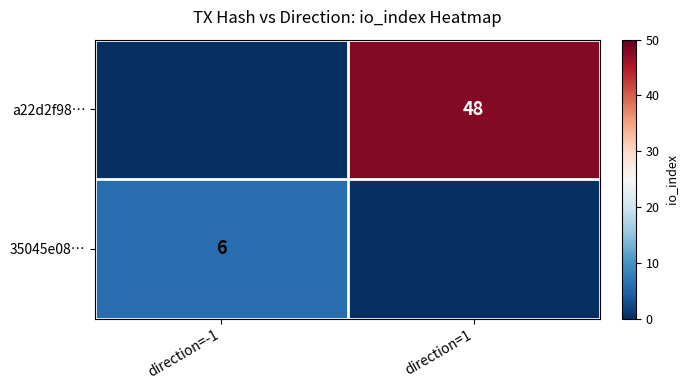

The 35045e08… series shows 6 at direction=-1. True or false?

True